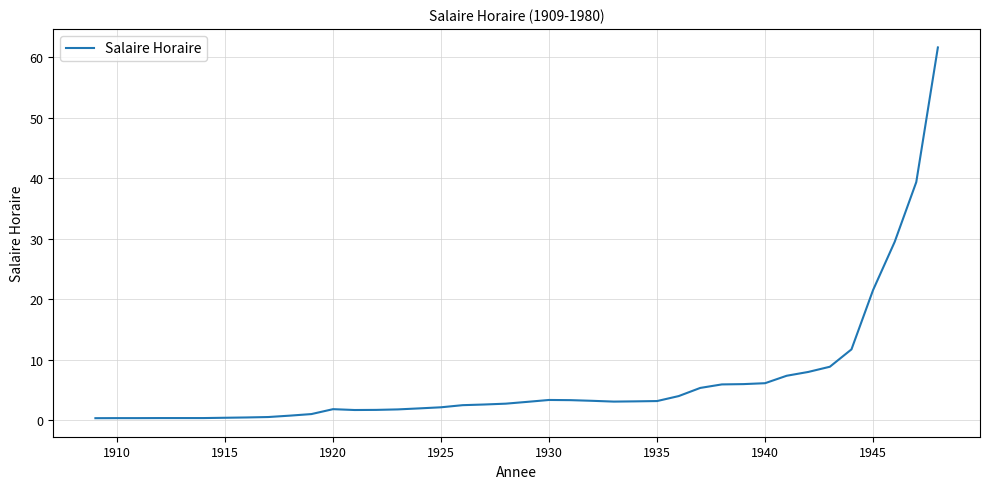

What is the greatest value displayed?

61.6